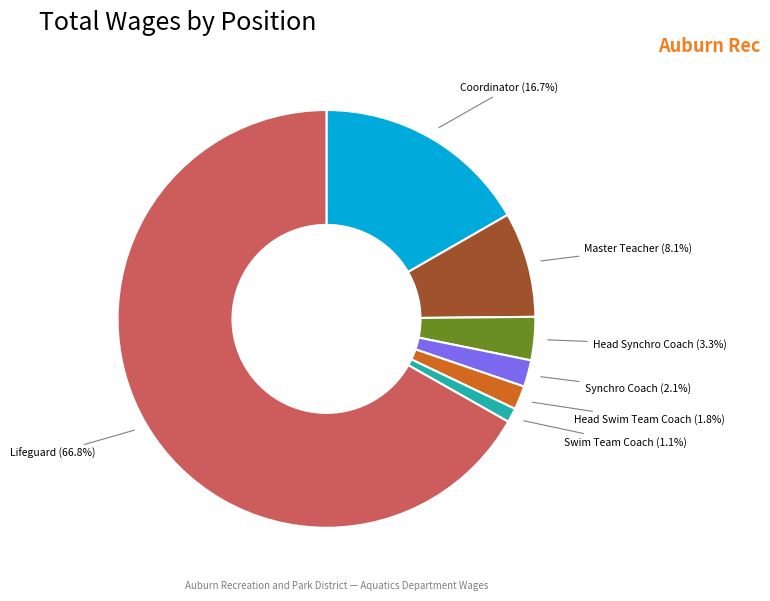

Is there any slice that represents more than half of the pie?

Yes